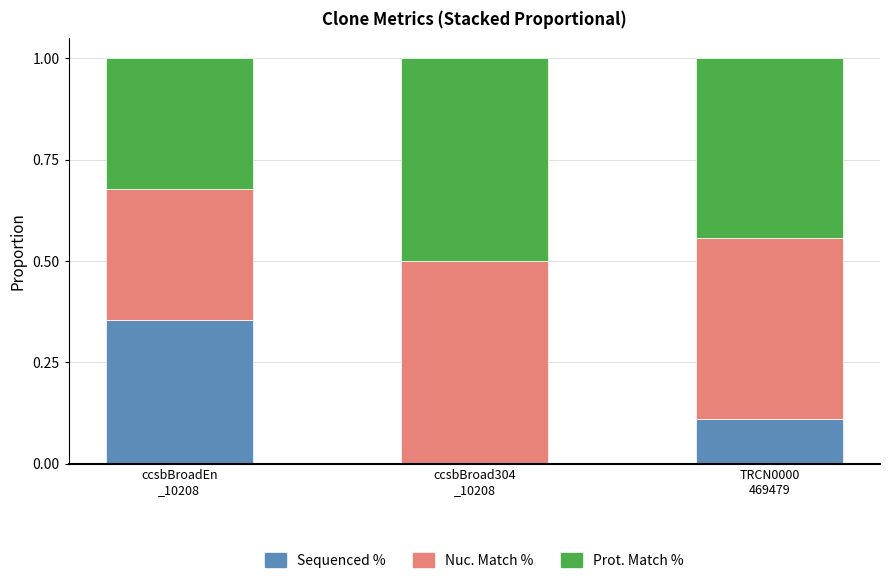

What is the sum of all Sequenced % values?

0.5